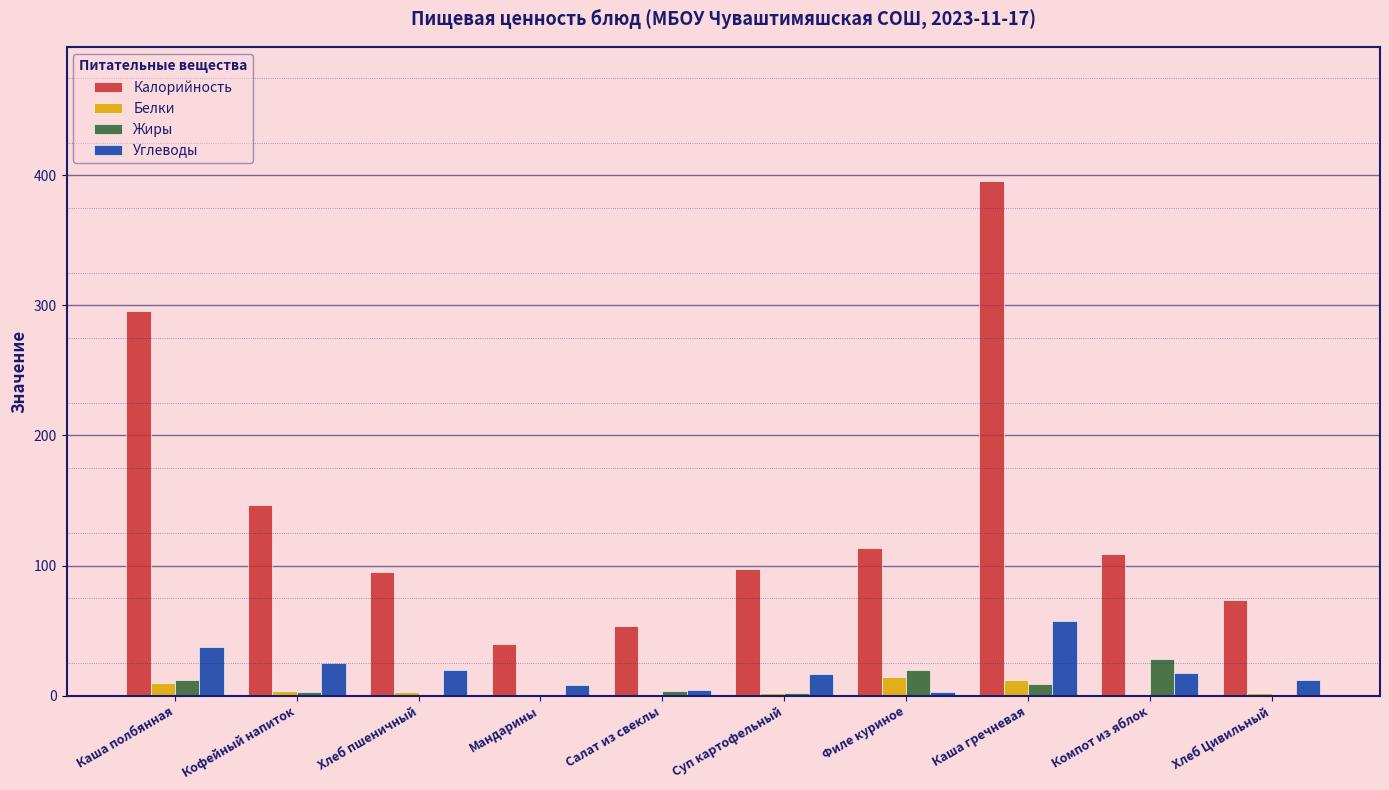

Read the Белки value at Каша гречневая.

11.7